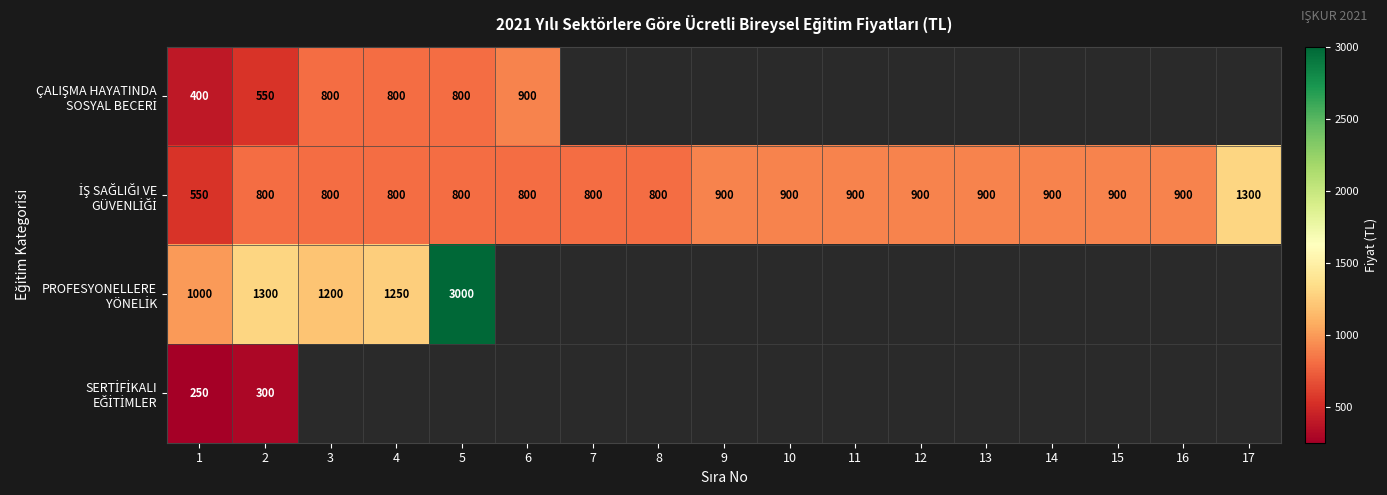

Which series changed the most between 1 and 15?

İŞ SAĞLIĞI VE GÜVENLİĞİ